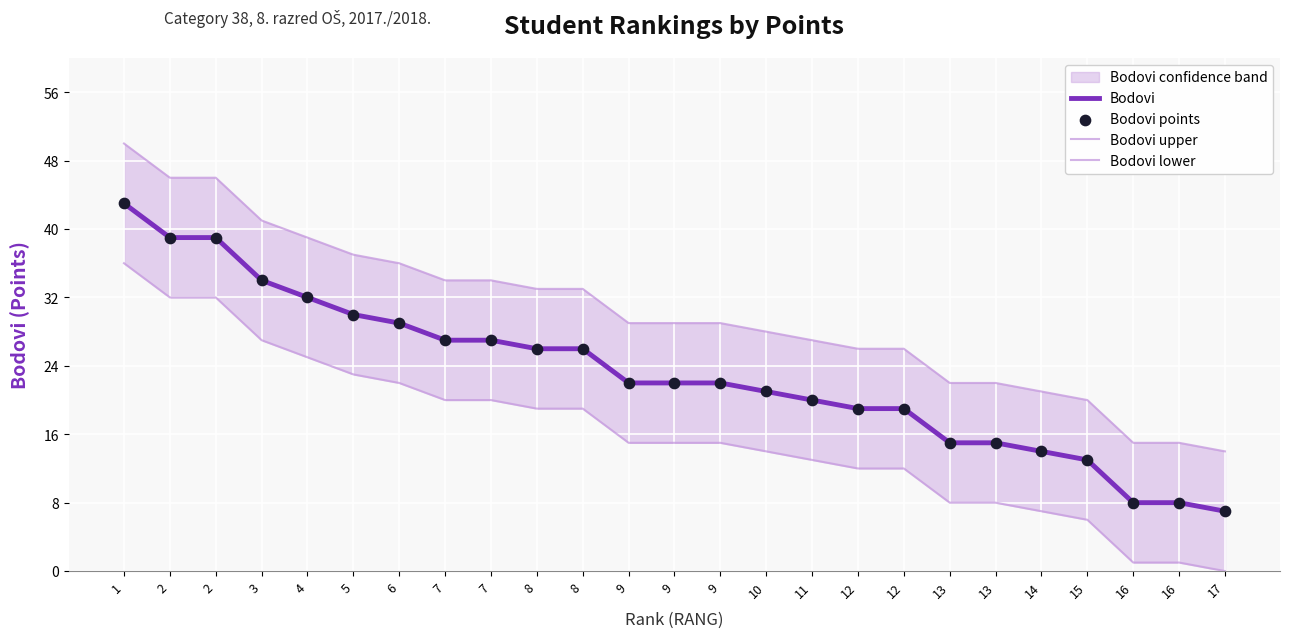

What is the total value across all series at 12?

76